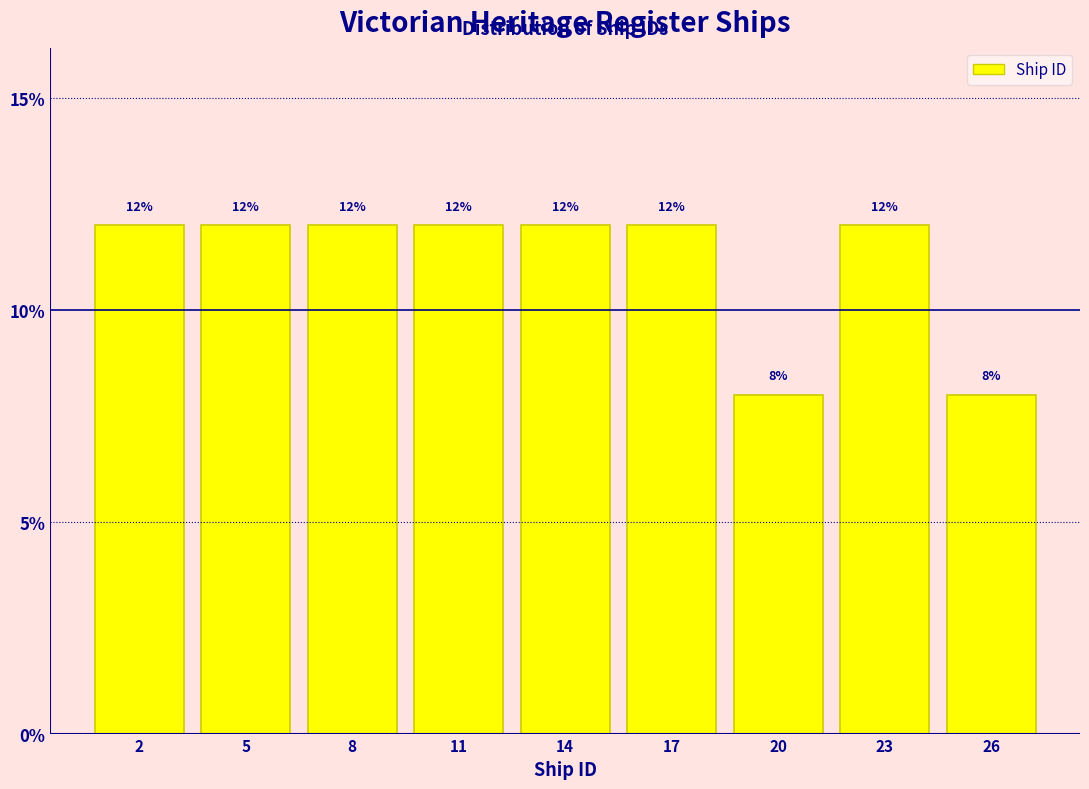

Reading left to right, what are all the values shown in this chart?

12	12	12	12	12	12	8	12	8